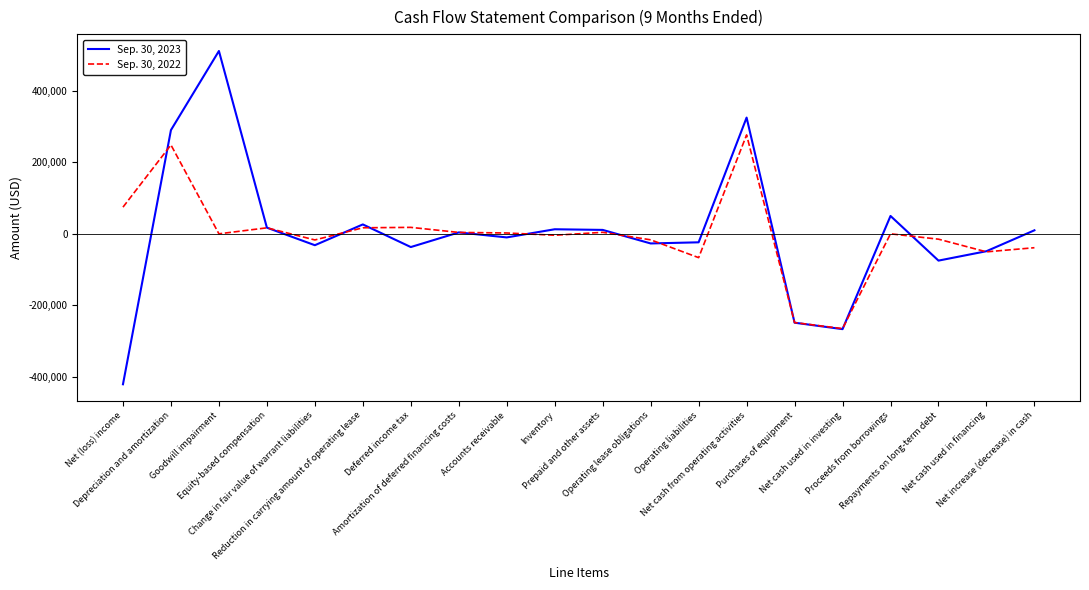

Does the chart have visible grid lines?

No